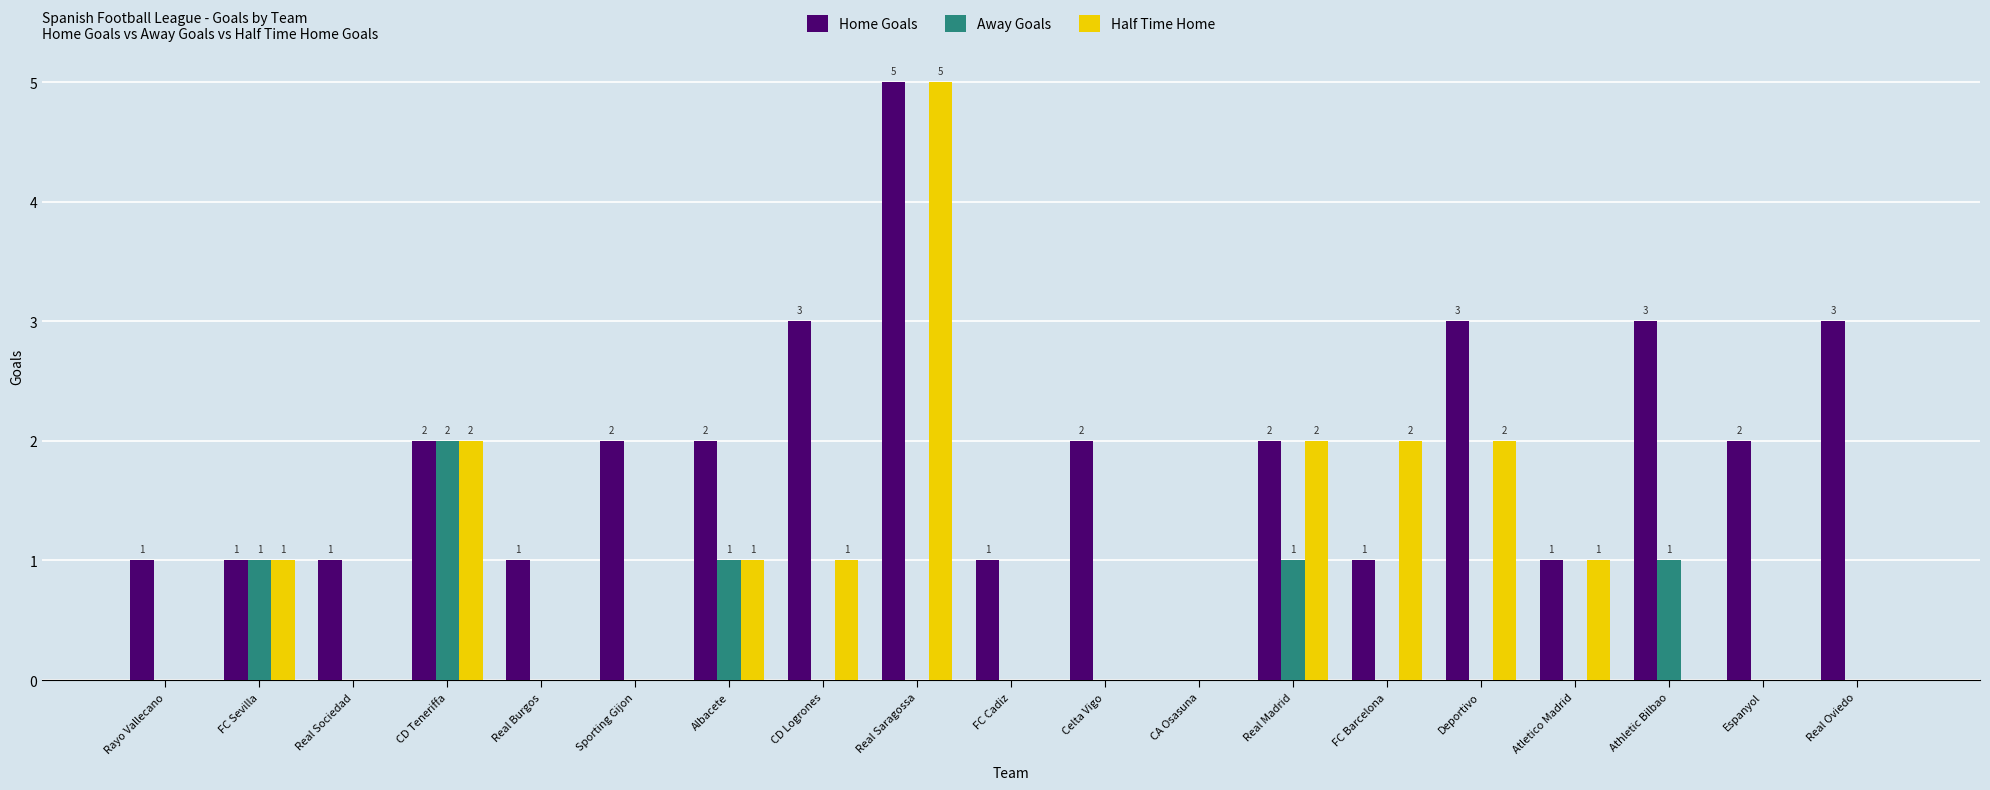

True or false: Away Goals has a value of 0 at Espanyol.

True